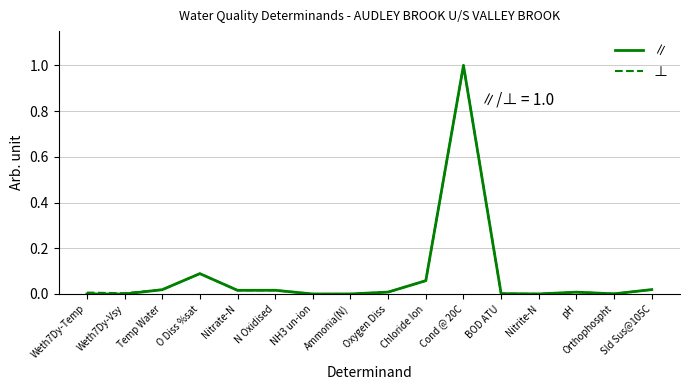

The ⊥ series shows 0.0 at Temp Water. True or false?

True